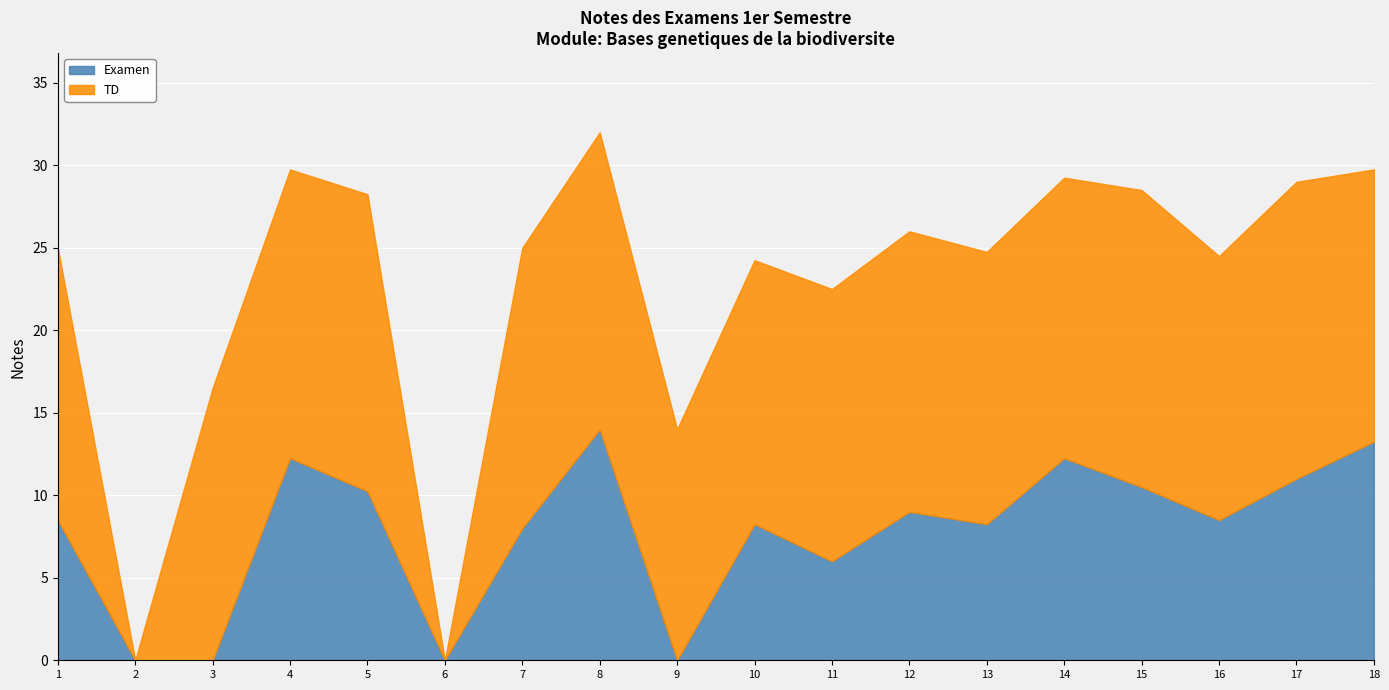

How many values in the TD series exceed 16?

13